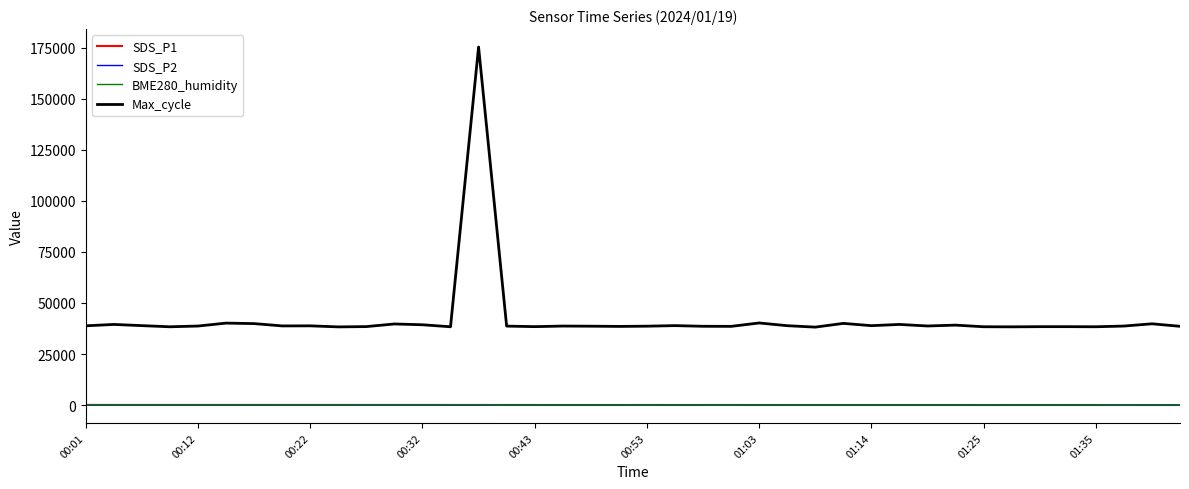

True or false: SDS_P2 and Max_cycle cross at least once.

False